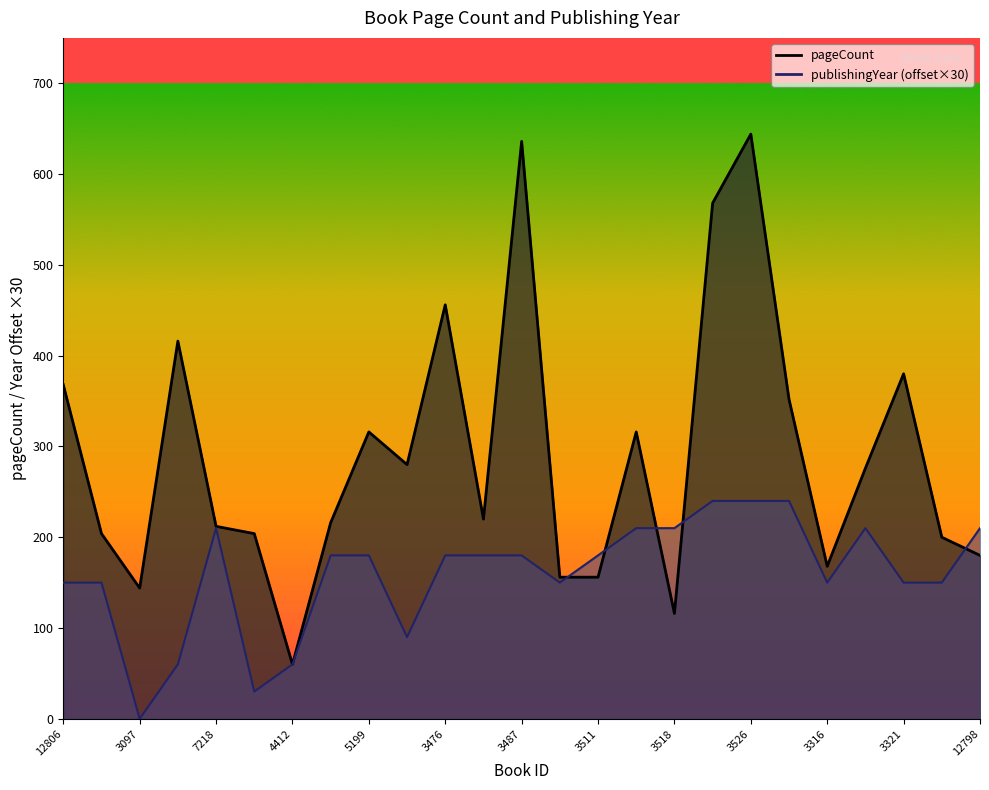

How many values in the publishingYear series exceed 180?

8